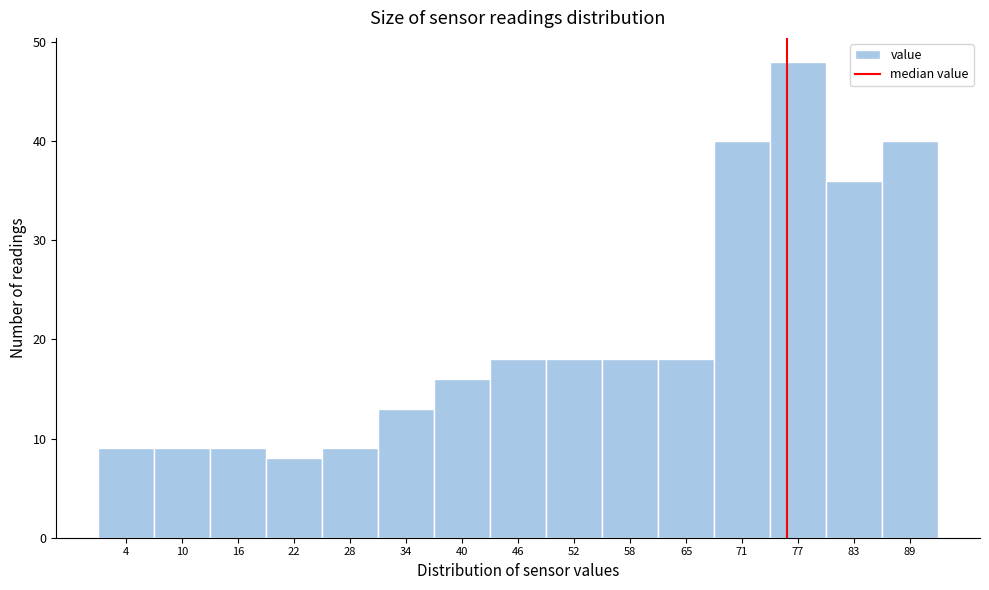

Over which range of the x-axis is the bar tallest?

73.7 to 79.8